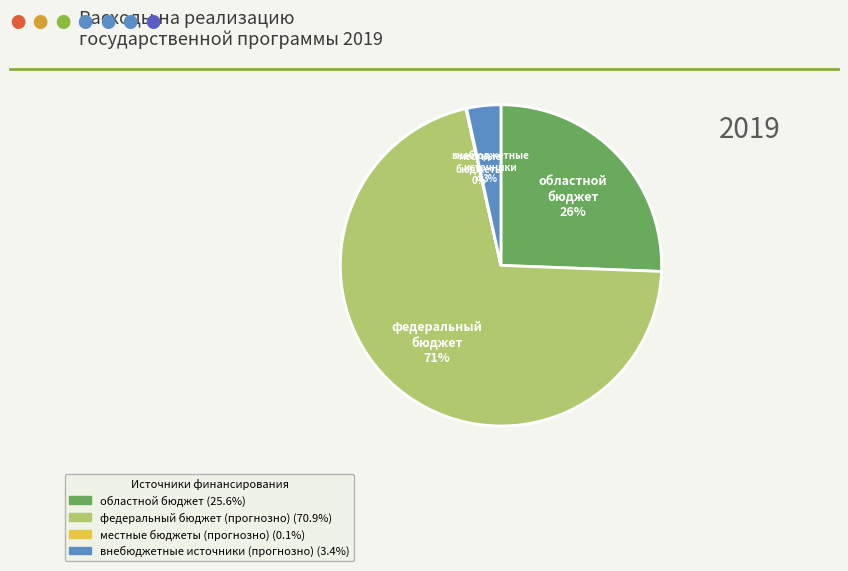

To the nearest percent, what is the average slice percentage?

25%